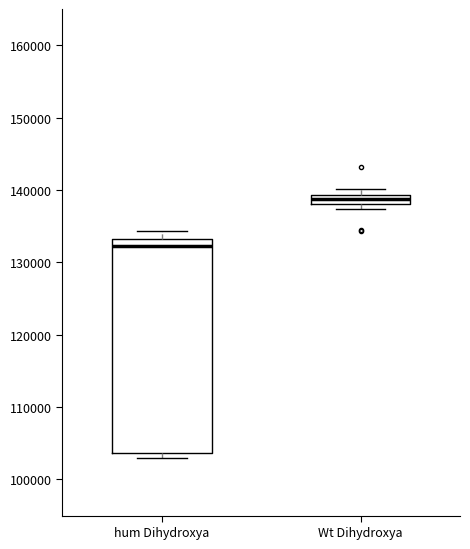

Which box has the highest median line?

Wt Dihydroxya